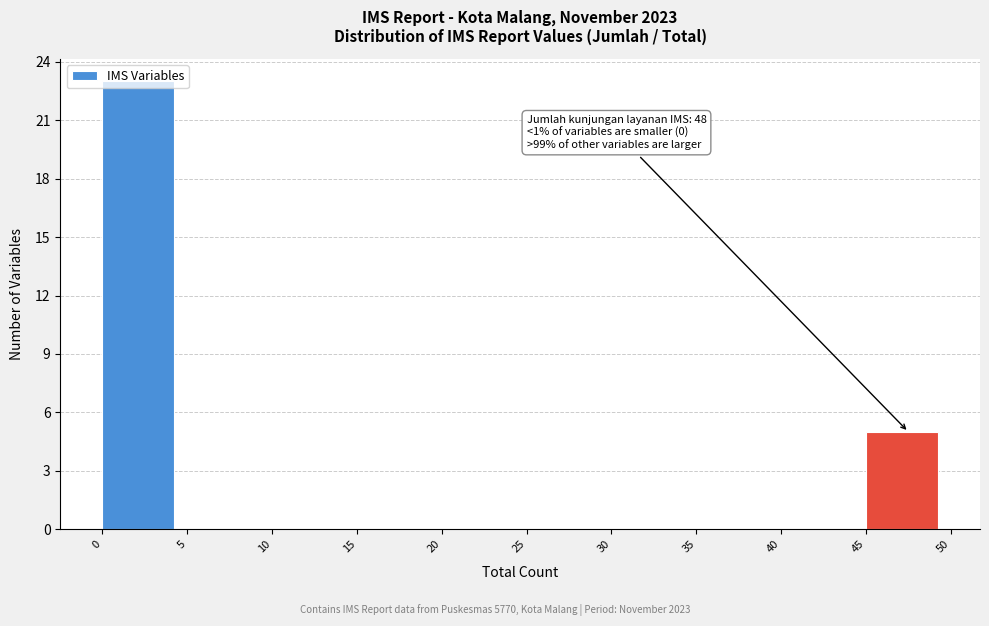

Which range on the x-axis has the tallest bar?

0 to 5